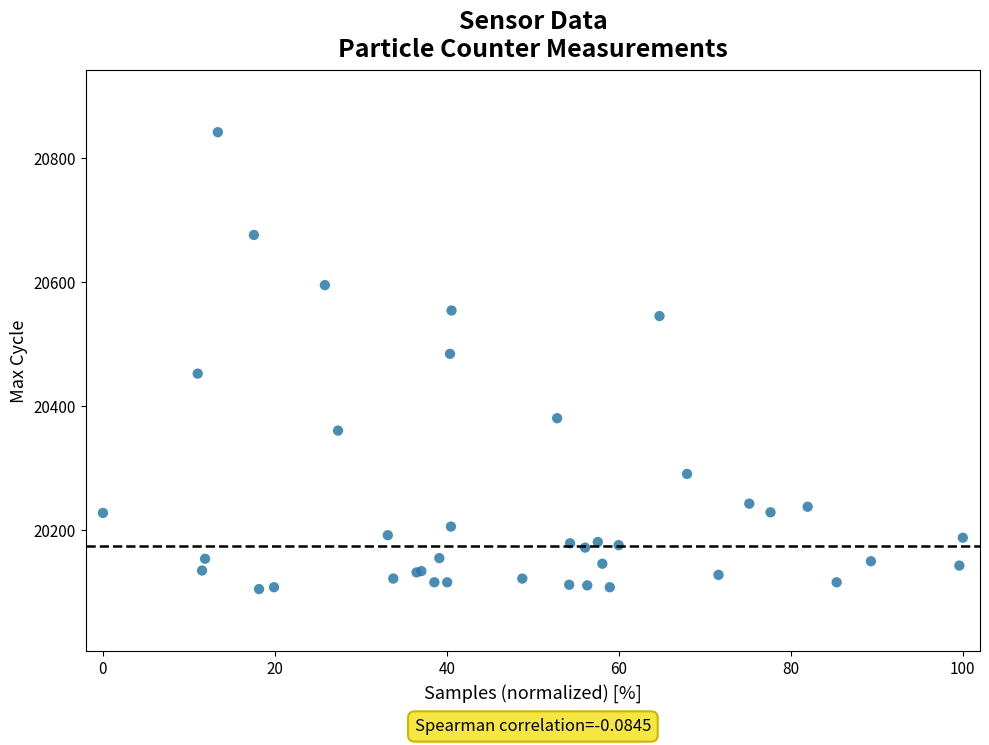

What Y value in the scatter plot is closest to 20473?

20484